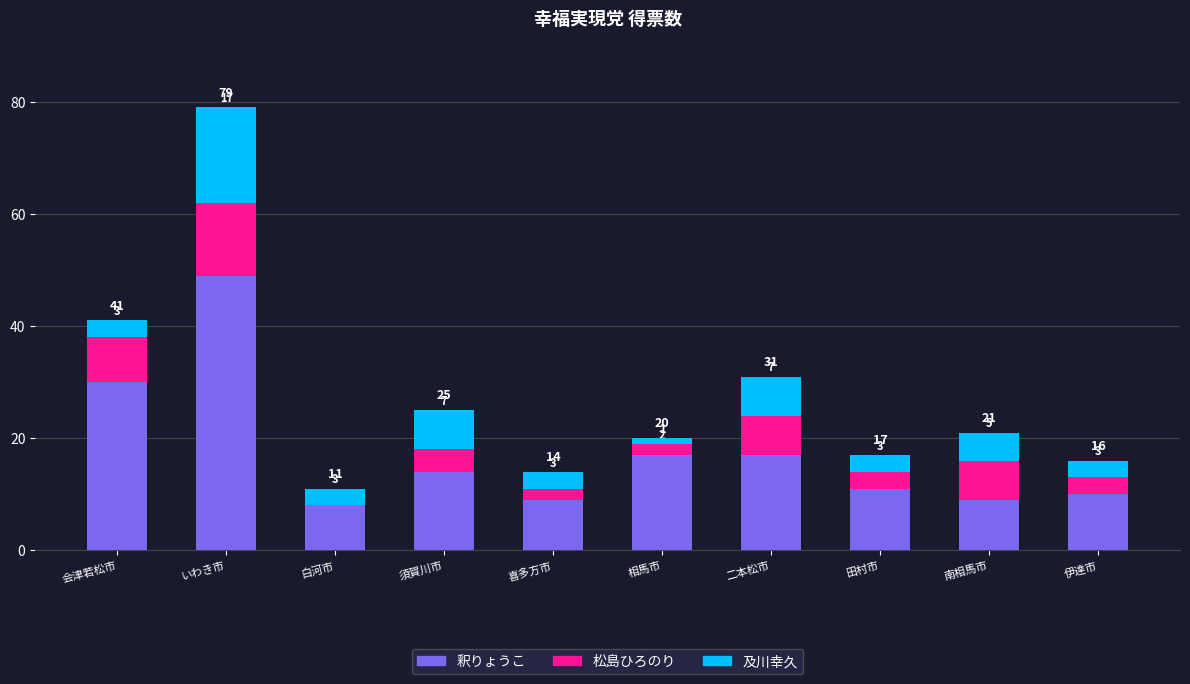

What is the sum of the 釈りょうこ values at 相馬市 and 伊達市?

27